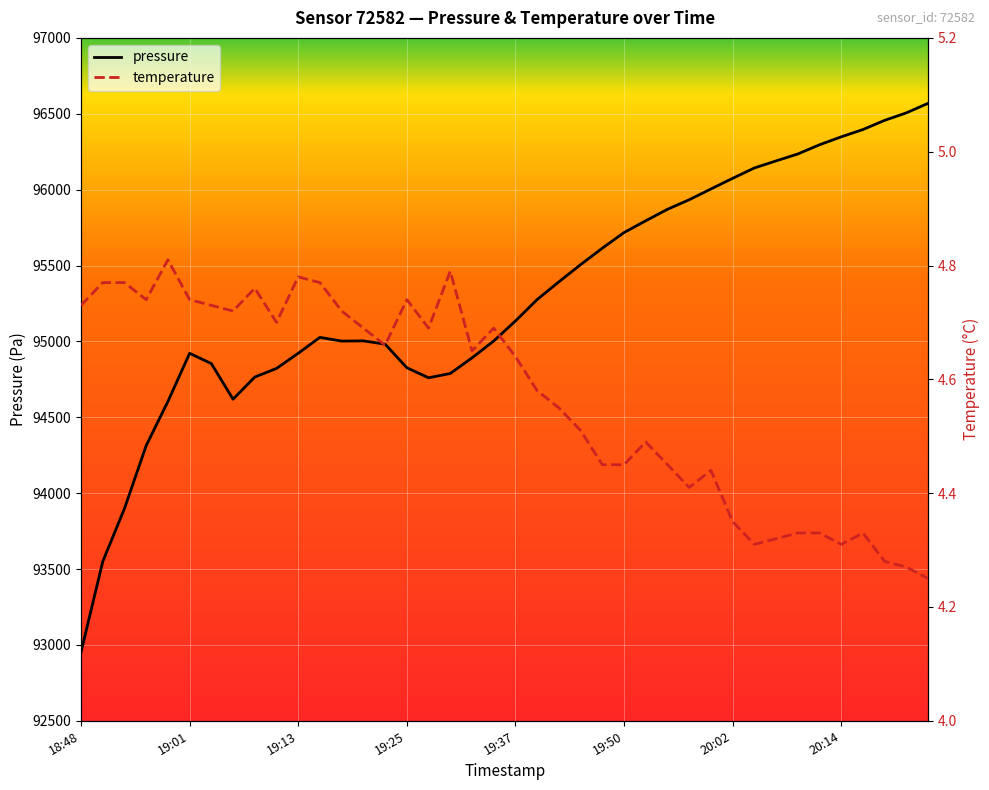

Reading left to right, what are all the values shown in this chart?

pressure: 92952.1	93549.1	93898.5	94313.0	94604.1	94921.4	94853.8	94618.9	94765.2	94821.8	94921.7	95026.5	95002.0	95003.3	94981.9	94826.3	94760.3	94788.5	94891.3	95002.6	95134.6	95275.7	95392.4	95505.7	95614.2	95717.2	95794.9	95870.4	95933.5	96004.3	96074.4	96142.8	96189.3	96235.0	96295.7	96348.0	96396.1	96456.8	96506.1	96568.9
temperature: 4.7	4.8	4.8	4.7	4.8	4.7	4.7	4.7	4.8	4.7	4.8	4.8	4.7	4.7	4.7	4.7	4.7	4.8	4.7	4.7	4.6	4.6	4.5	4.5	4.5	4.5	4.5	4.5	4.4	4.4	4.3	4.3	4.3	4.3	4.3	4.3	4.3	4.3	4.3	4.2